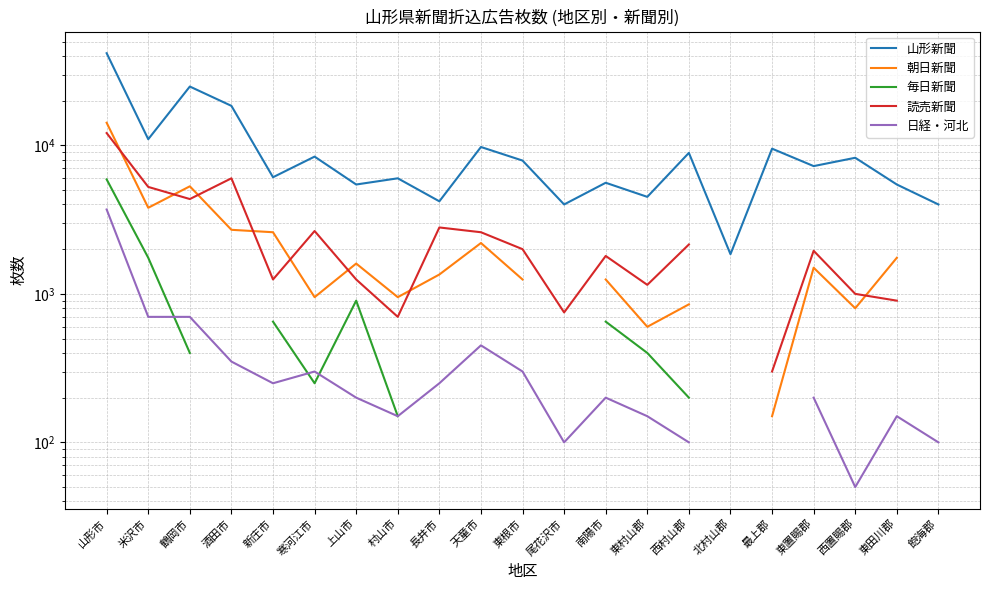

Where is the first local minimum for 読売新聞?

鶴岡市